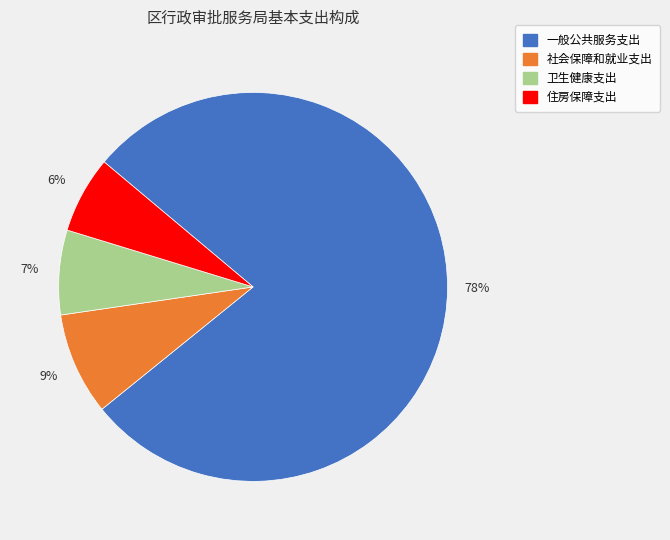

What is the ratio of the value at 卫生健康支出 to the value at 一般公共服务支出?

0.1